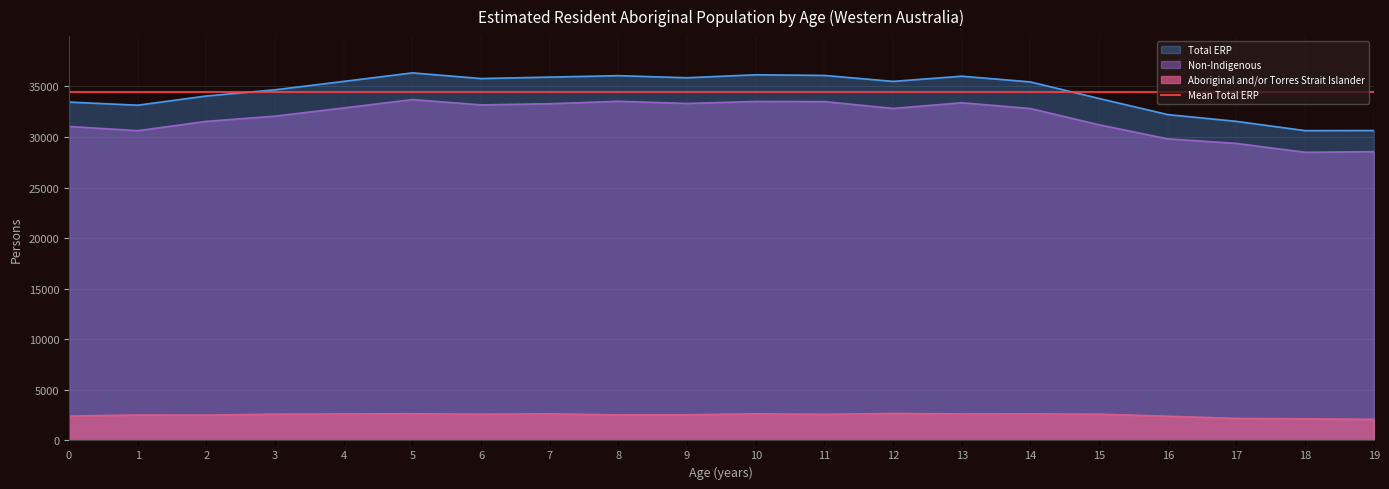

What is the lowest value of the Total ERP series?

30621